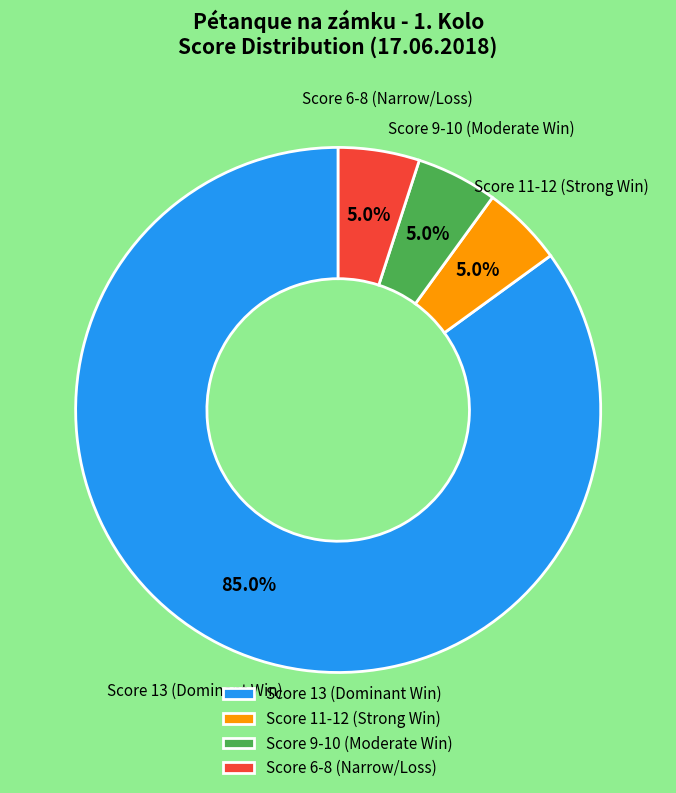

Which has a higher value, Score 11-12 (Strong Win) or Score 13 (Dominant Win)?

Score 13 (Dominant Win)